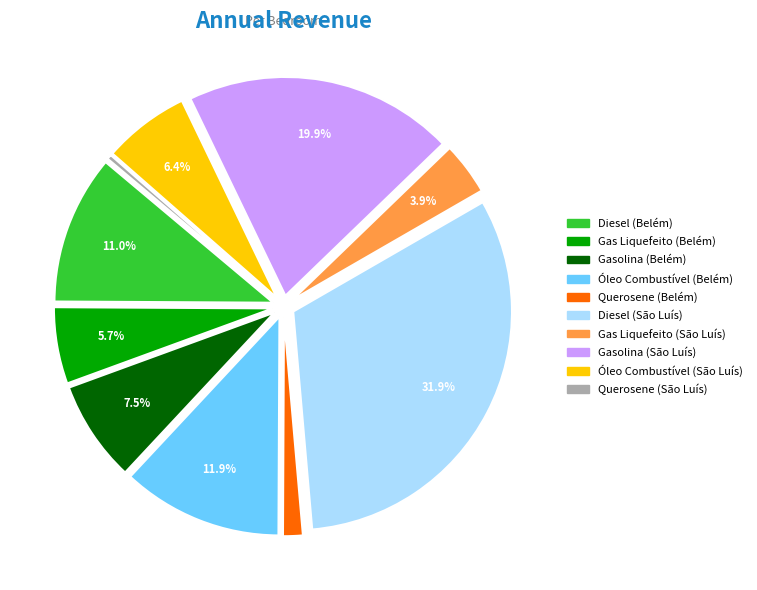

Is there a majority slice in this chart?

No